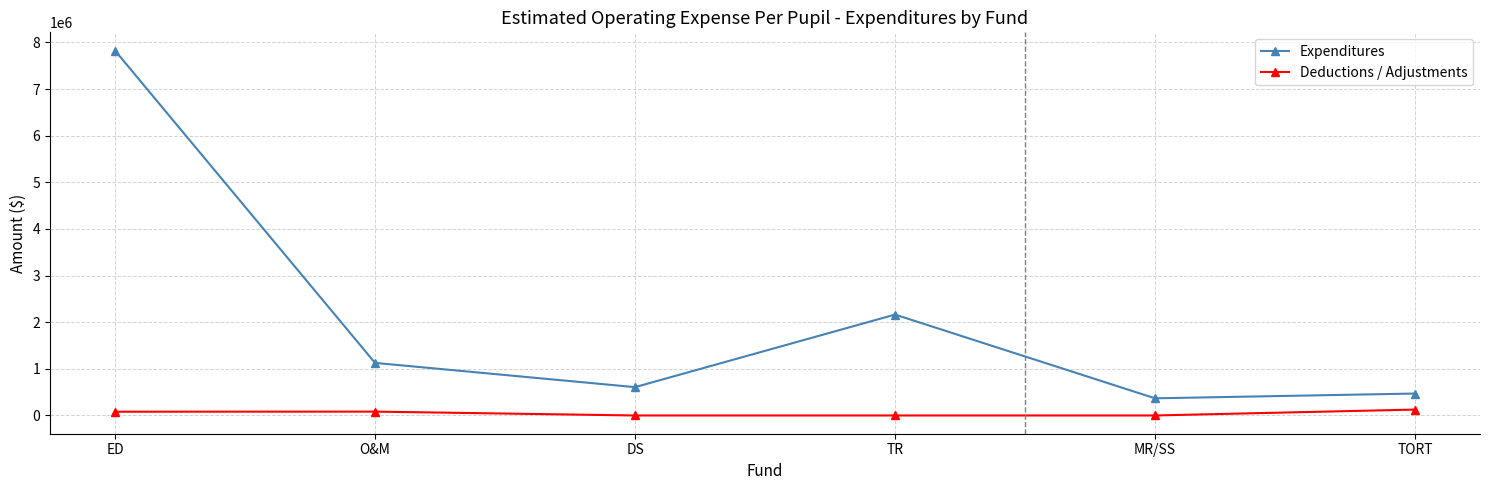

Rank the series by their maximum value, from lowest to highest.

Deductions / Adjustments, Expenditures